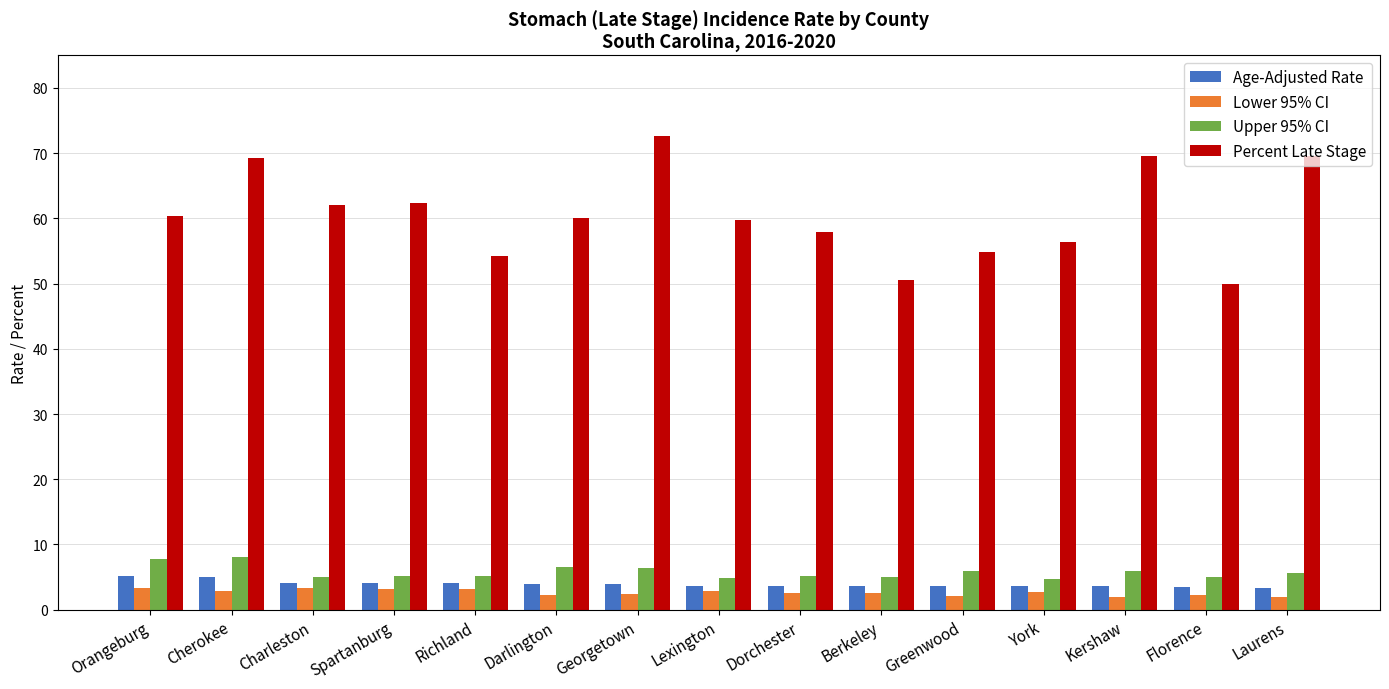

Read the Age-Adjusted Rate value at Orangeburg.

5.2